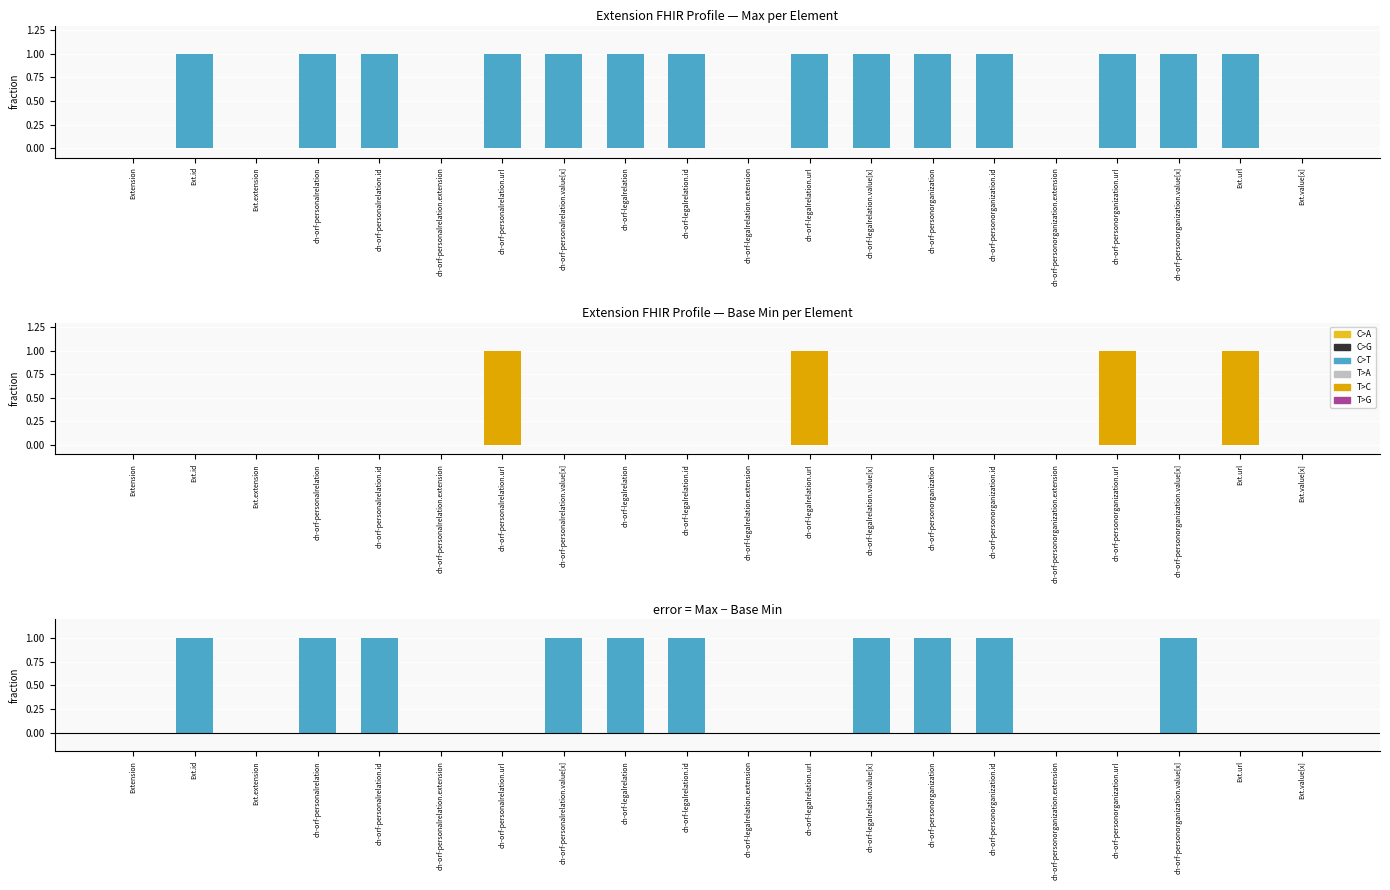

Reading left to right, transcribe all the data shown in this chart.

Max: 0	1	0	1	1	0	1	1	1	1	0	1	1	1	1	0	1	1	1	0
Base Min: 0	0	0	0	0	0	1	0	0	0	0	1	0	0	0	0	1	0	1	0